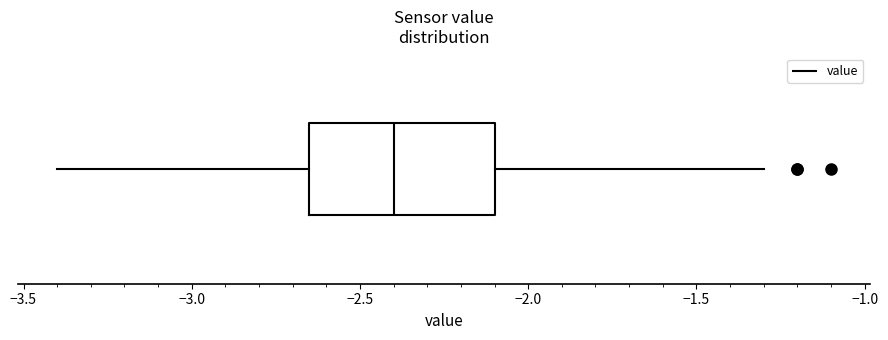

Where is the right edge of the box on the x-axis? The values are not printed on the chart, so give them approximately, as read against the axis.

-2.10